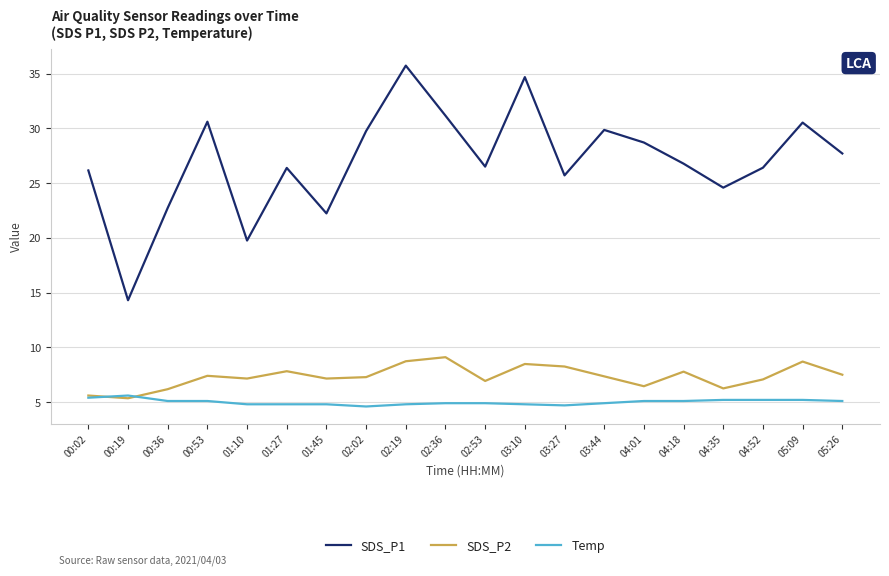

Which series has the widest spread of values?

SDS_P1